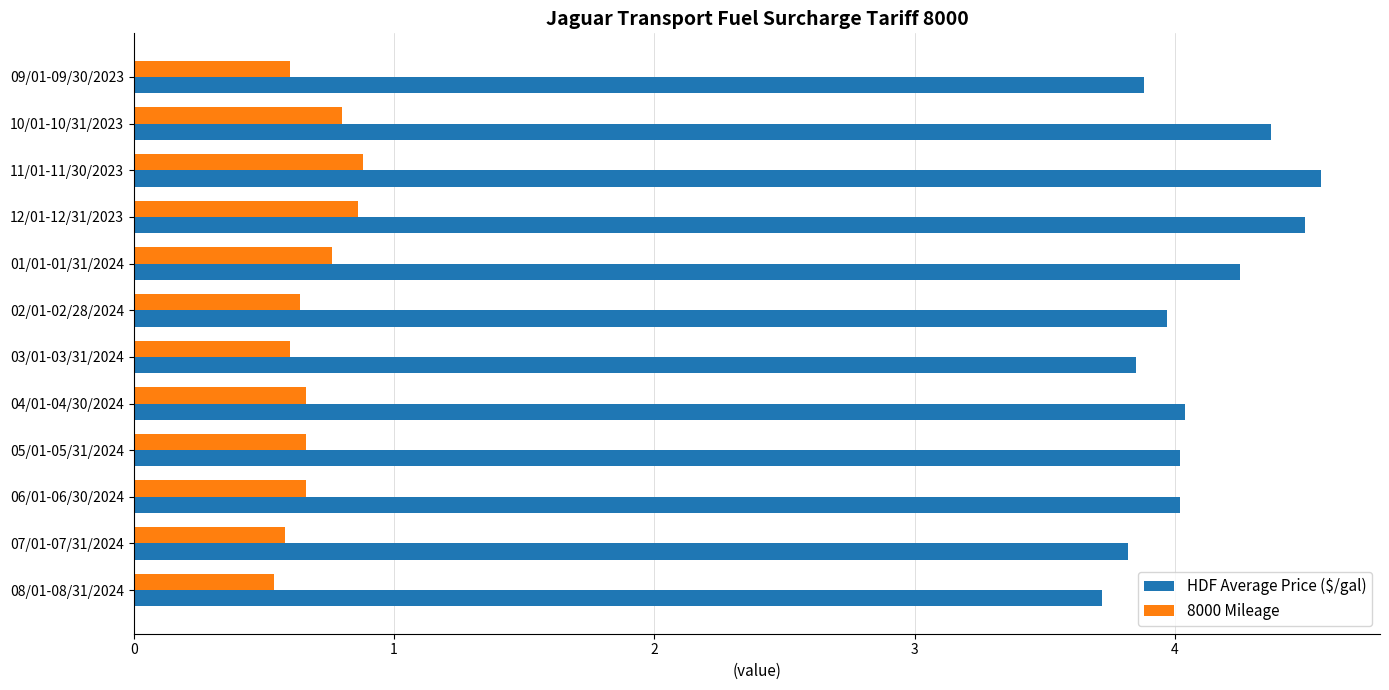

What is the greatest value displayed?

4.6